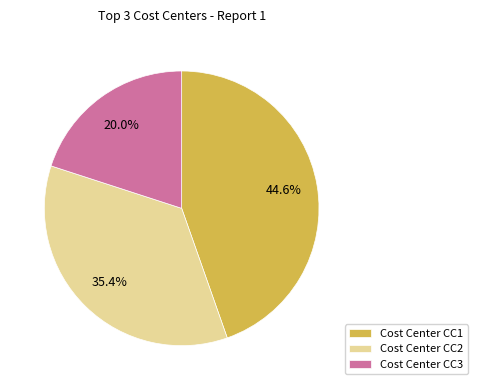

The Cost Center CC1 slice represents 36% of the pie. True or false?

False